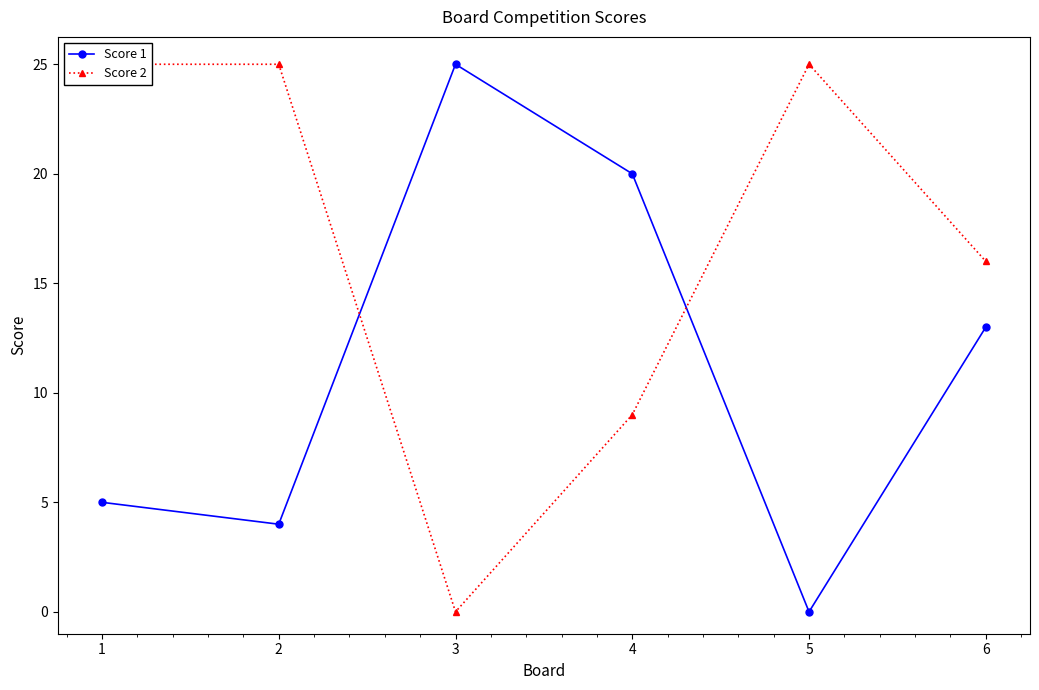

List the series in order of their overall mean, lowest first.

Score 1, Score 2